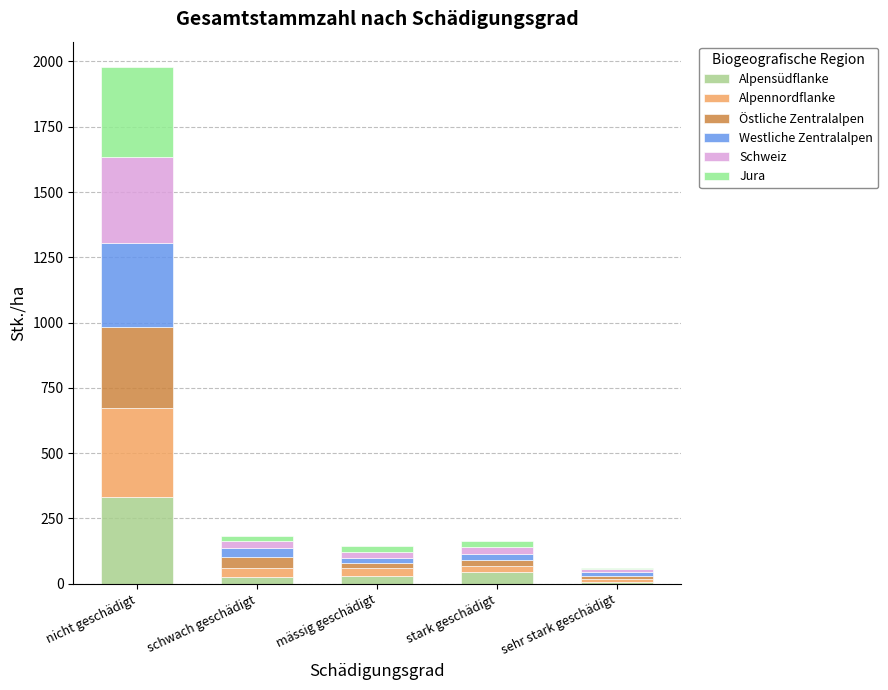

What is the difference between the maximum and minimum values in the Alpennordflanke series?

330